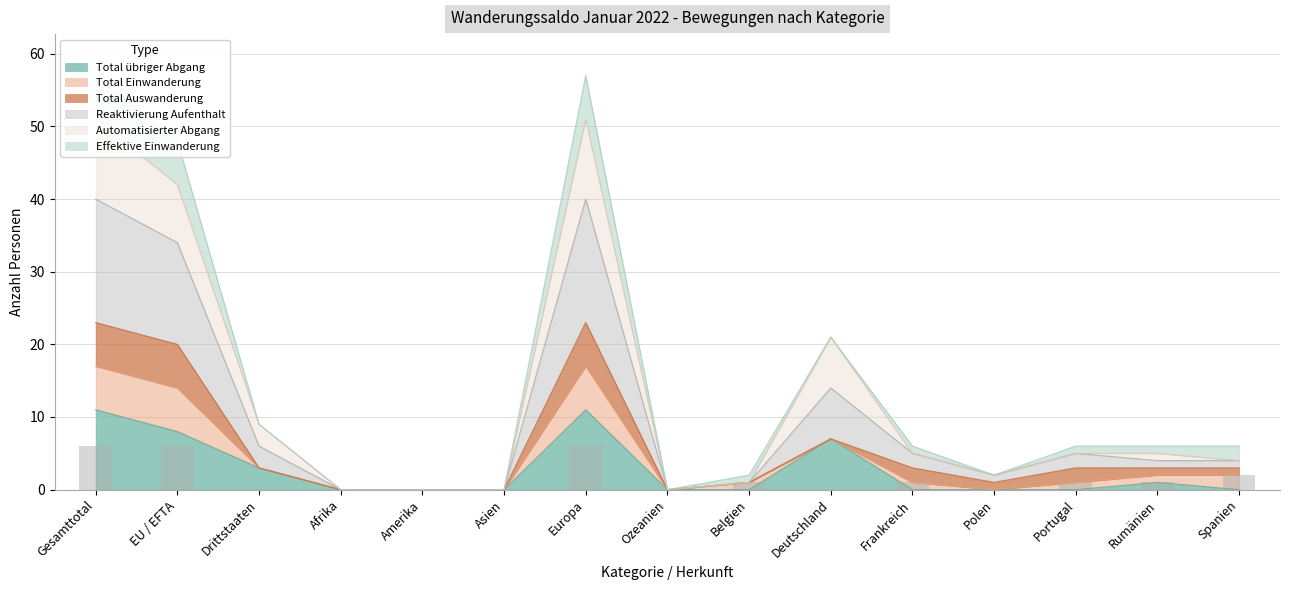

Is it true that Reaktivierung Aufenthalt equals 15 at Europa?

False